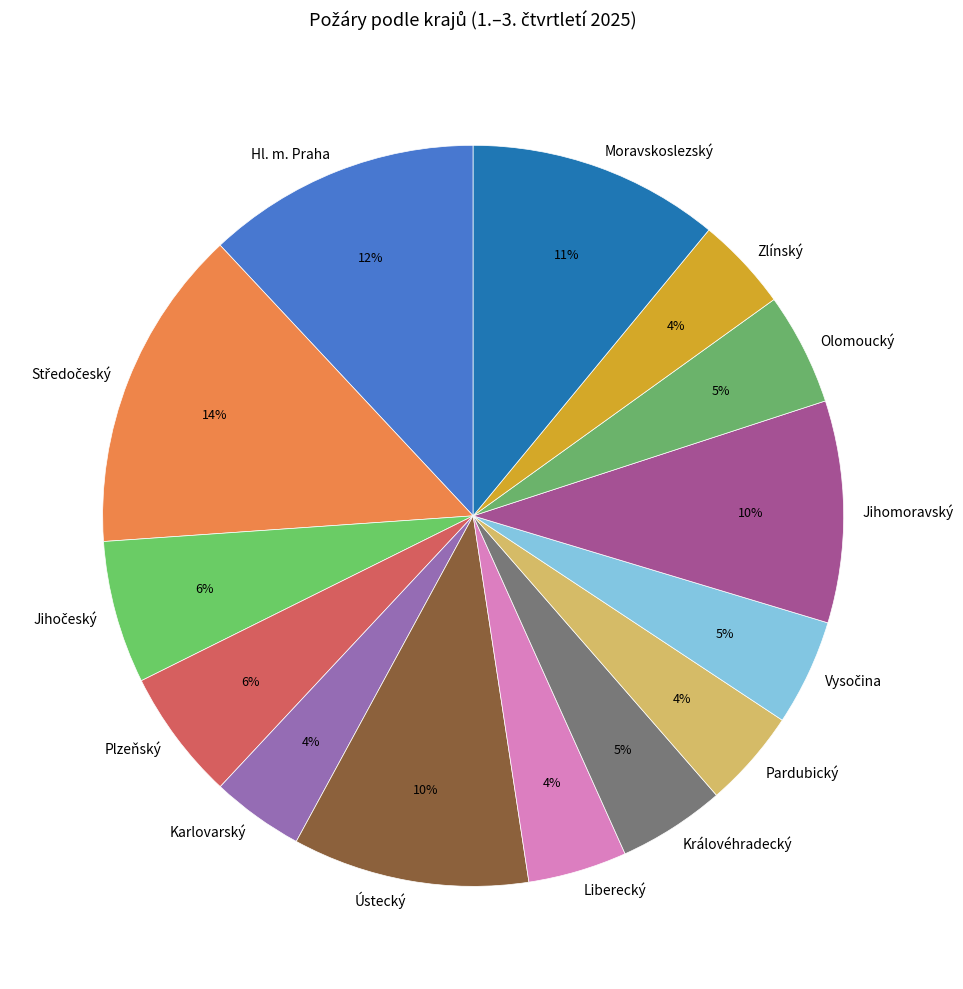

To the nearest percent, what is the difference between the largest and smallest slice percentages?

10%